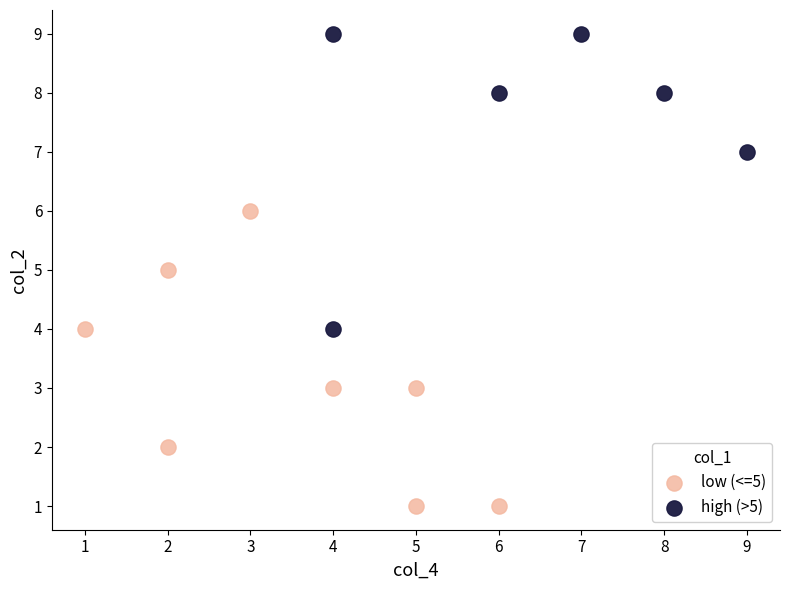

Which series reaches the minimum Y coordinate?

low (<=5)